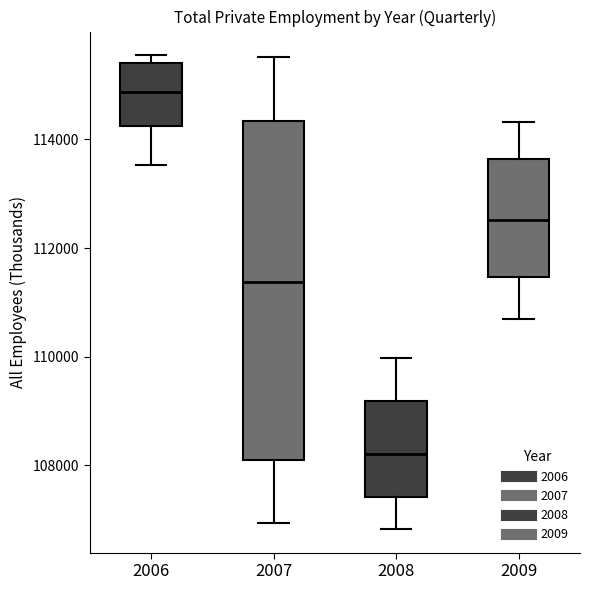

Reading left to right, read every box against the y-axis: the position of its median line, the range the box covers, and the ends of its whiskers. The values are not printed on the chart, so give them approximately, as read against the axis.

2006: median 114800, box 114200 to 115400, whiskers 113600 to 115600
2007: median 111400, box 108000 to 114400, whiskers 107000 to 115600
2008: median 108200, box 107400 to 109200, whiskers 106800 to 110000
2009: median 112600, box 111400 to 113600, whiskers 110600 to 114400